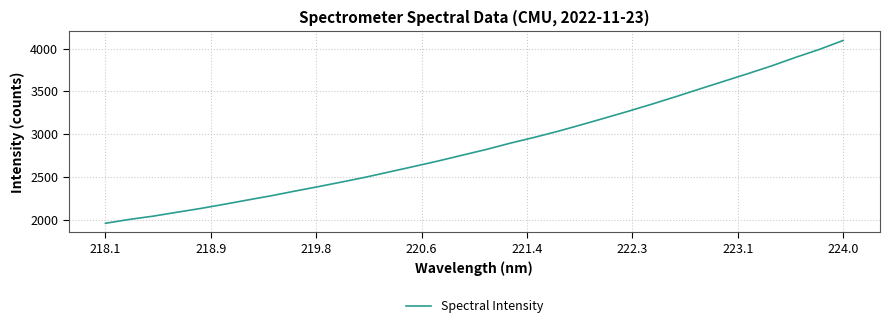

What is the greatest value displayed?

4094.7